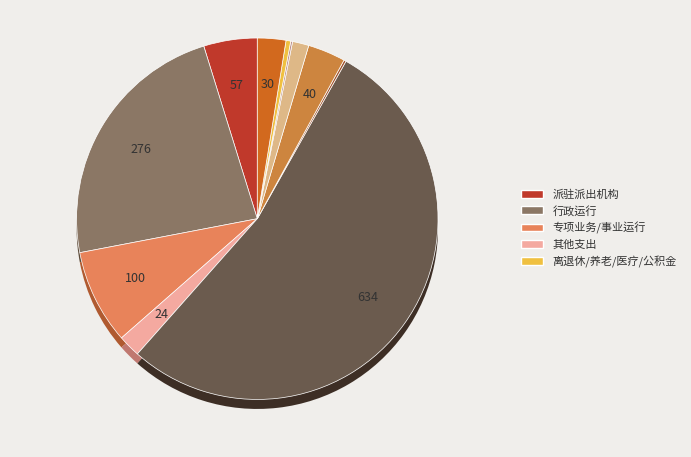

To the nearest percent, what is the difference between the largest and smallest slice percentages?

53%